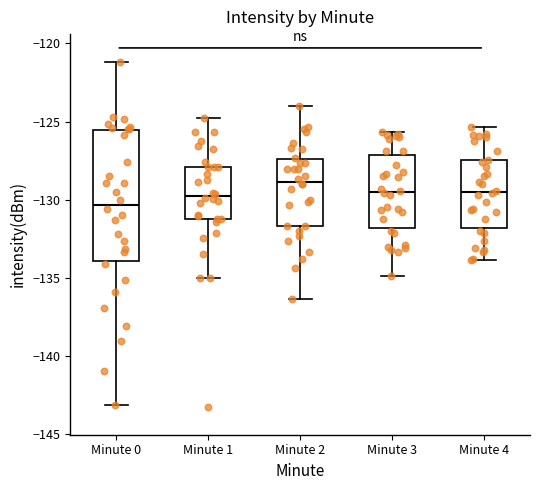

Where does the median line of the box for Minute 2 sit on the y-axis? The values are not printed on the chart, so give them approximately, as read against the axis.

-129.0